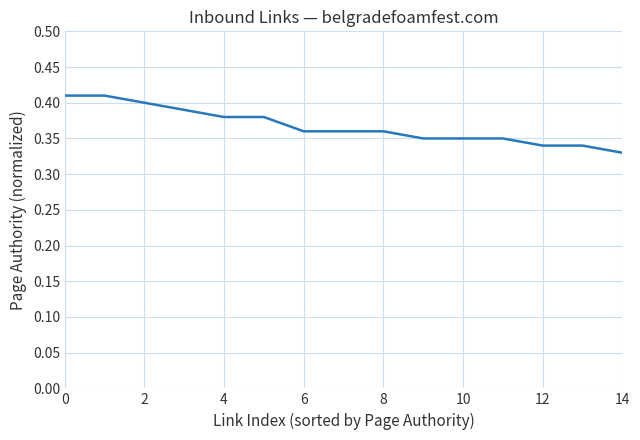

What is the label of the 3rd point from the right?

12